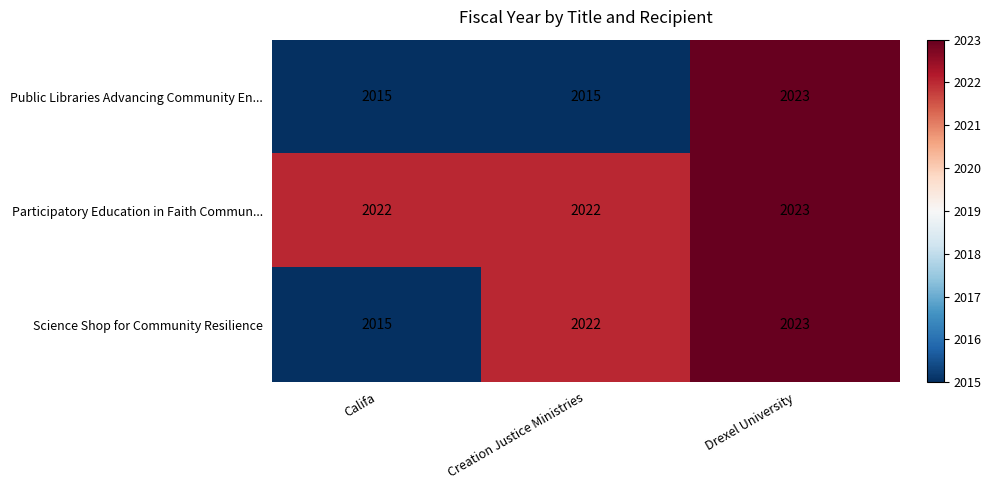

The value of Public Libraries Advancing Community En... at Drexel University is 2023. True or false?

True